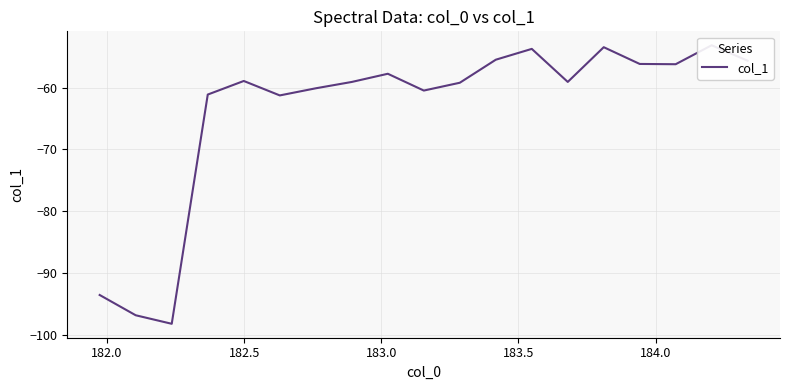

What is the minimum value shown in the chart?

-98.2